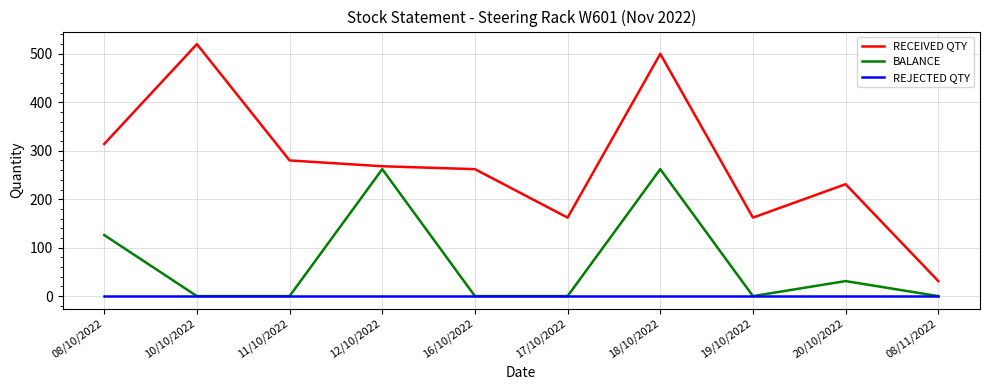

List the series in order of their overall mean, highest first.

RECEIVED QTY, BALANCE, REJECTED QTY